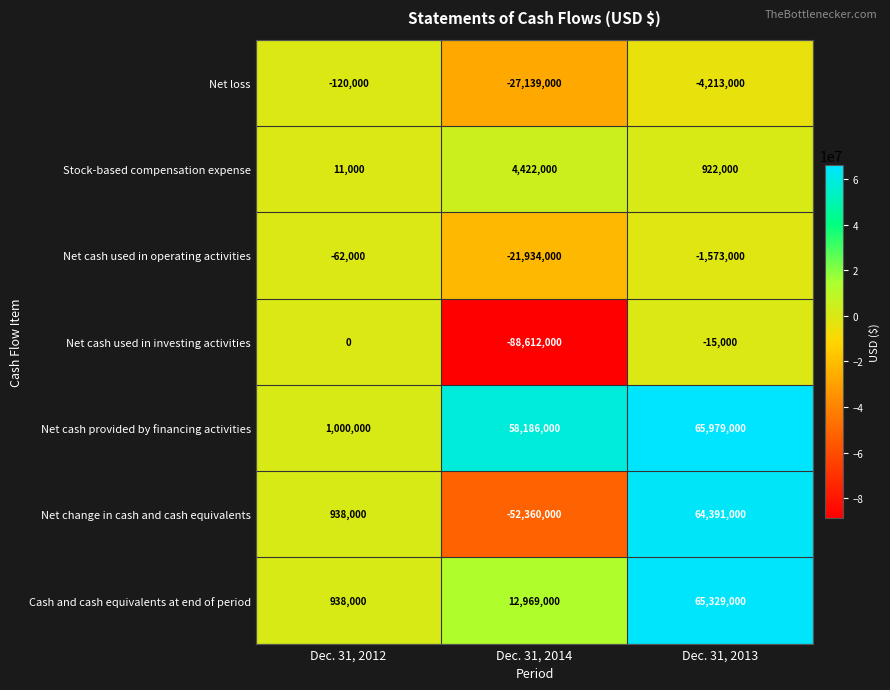

What is the minimum value shown in the chart?

-88612000